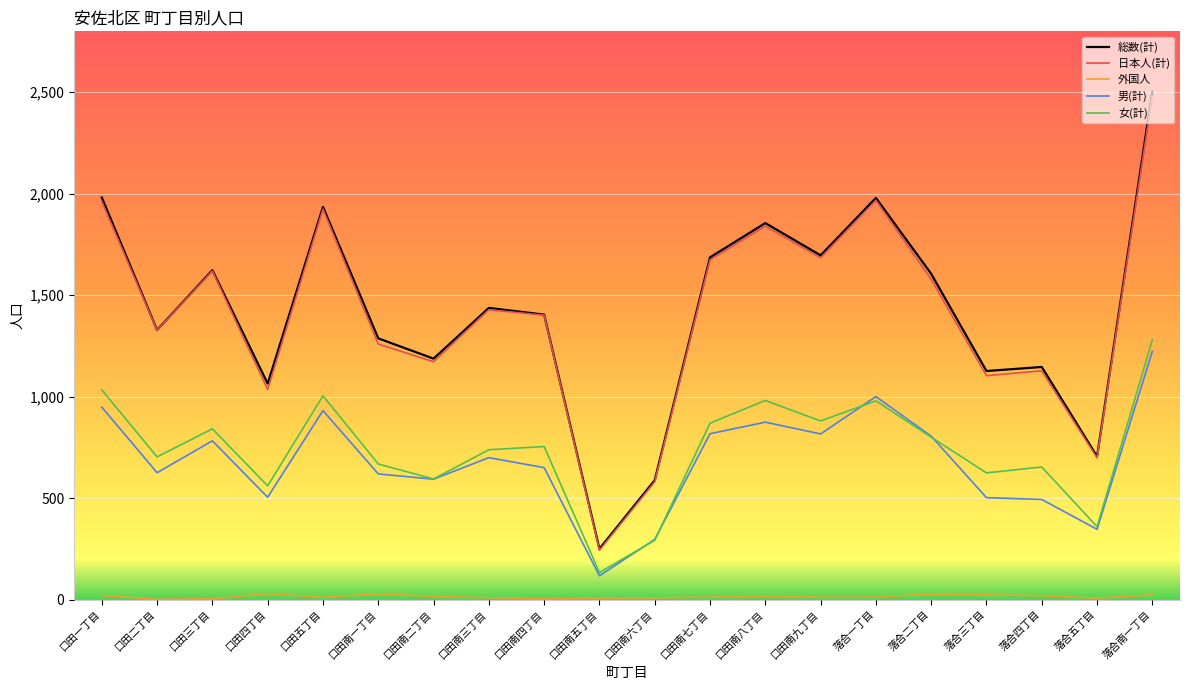

Which series has the largest range (max minus min)?

総数(計)